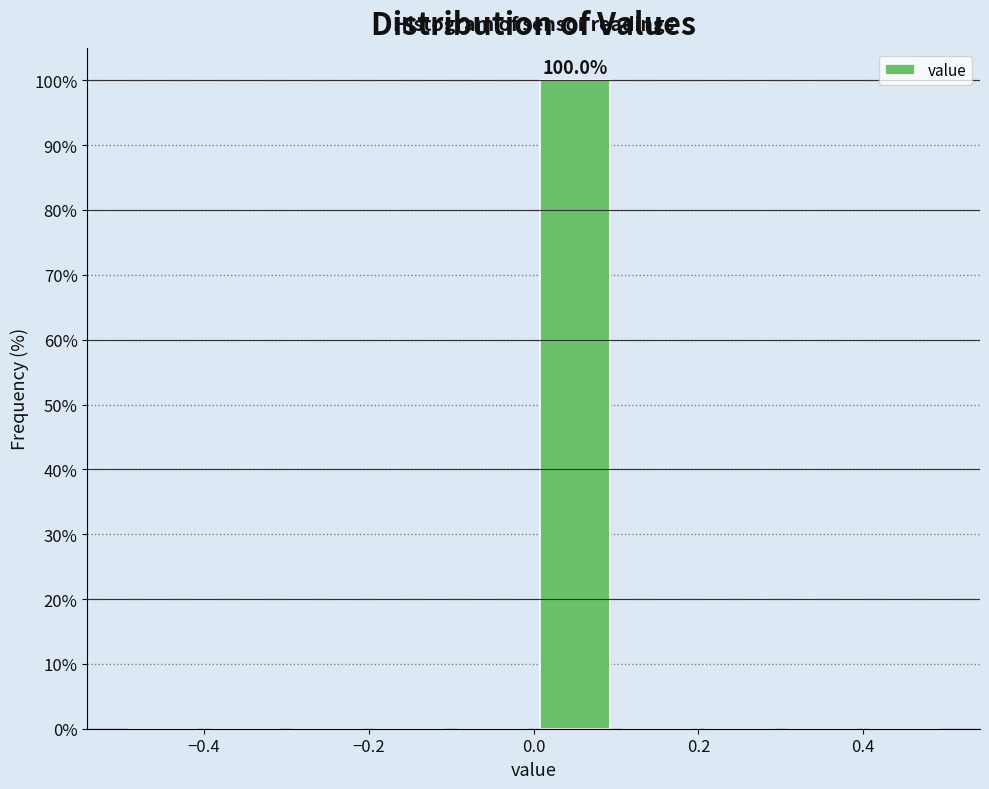

Over which range of the x-axis is the bar tallest?

0.0 to 0.1